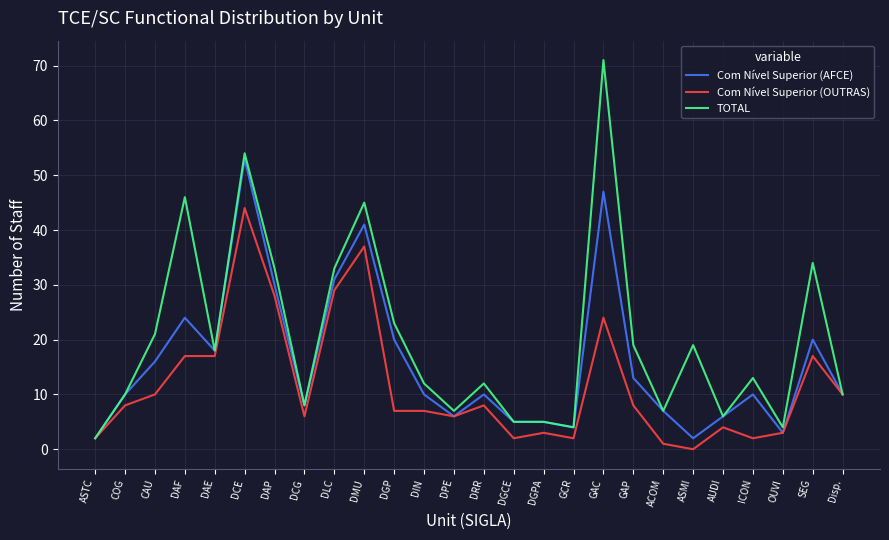

Rank the series at CAU from highest to lowest value.

TOTAL, Com Nível Superior (AFCE), Com Nível Superior (OUTRAS)